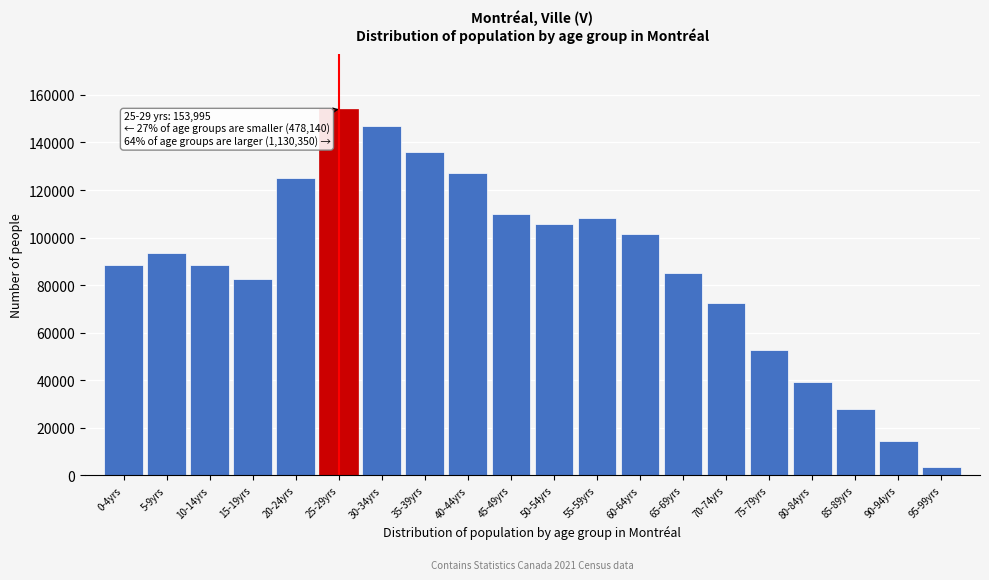

What is the greatest value displayed?

153995